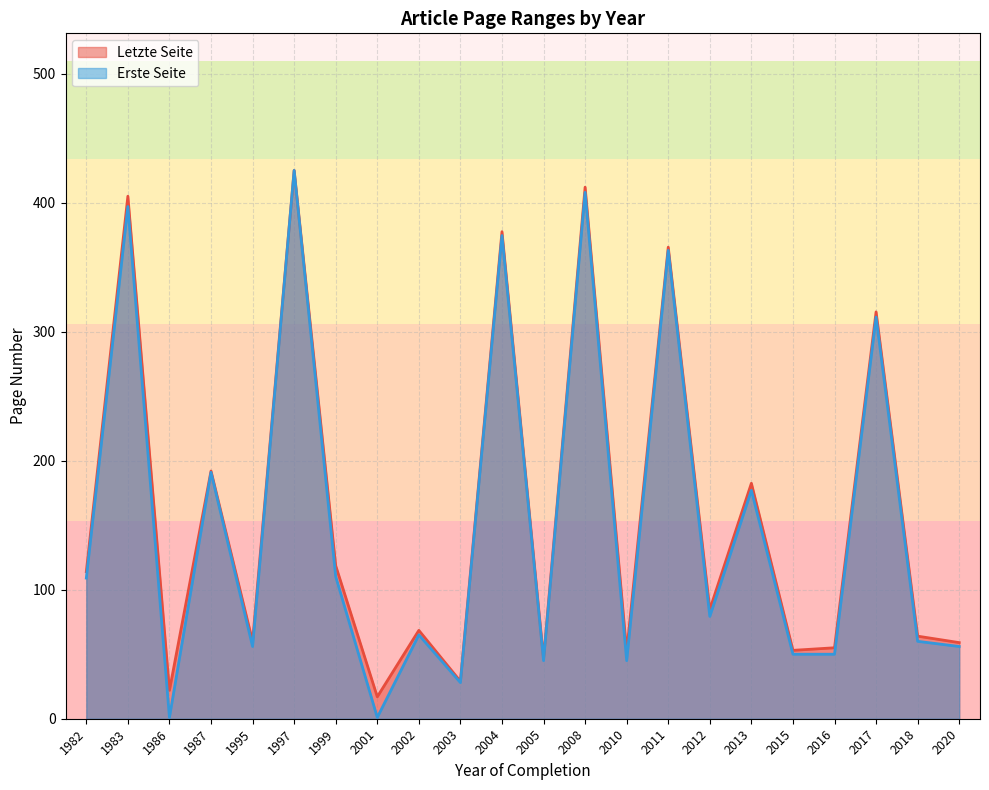

What is the difference between the maximum and minimum values in the Letzte Seite series?

408.0